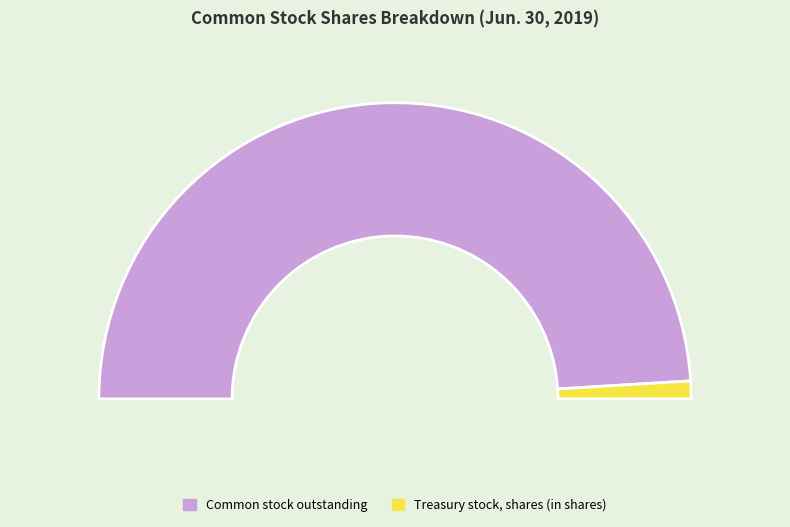

What is the ratio of the value at Common stock, issued (in shares) to the value at Treasury stock, shares (in shares)?

51.8